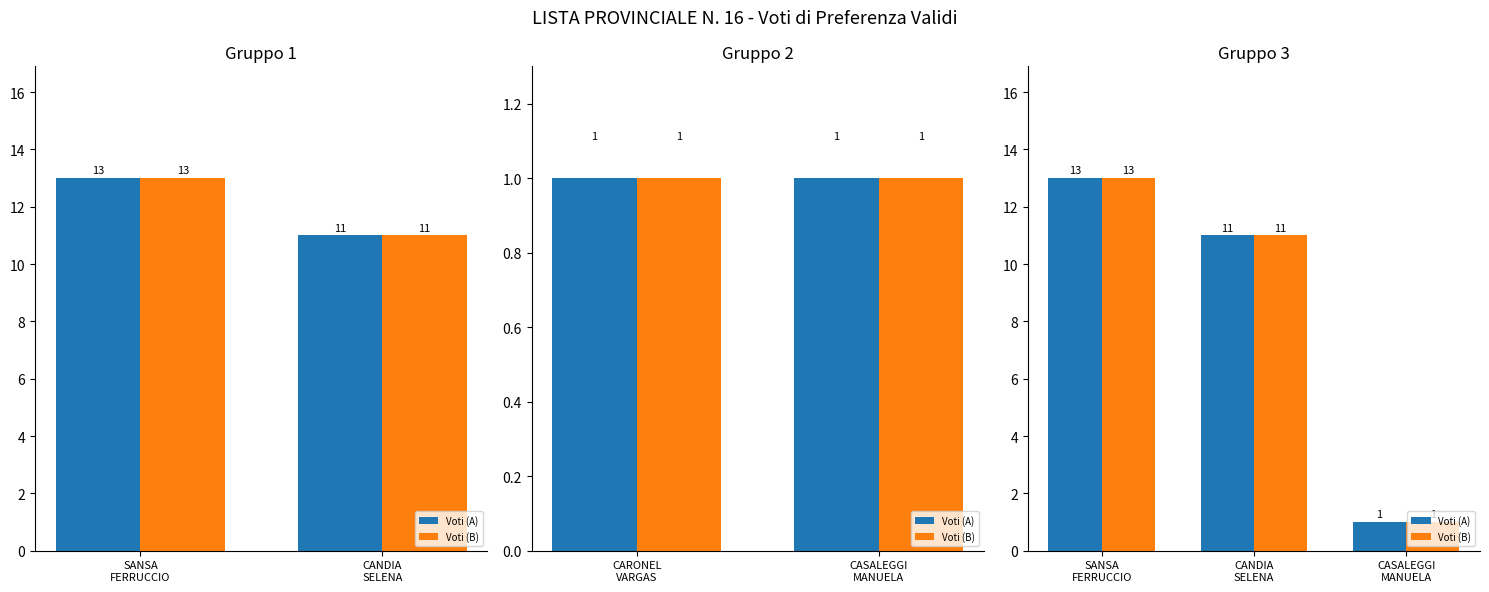

What position from the left is SANSA
FERRUCCIO?

1